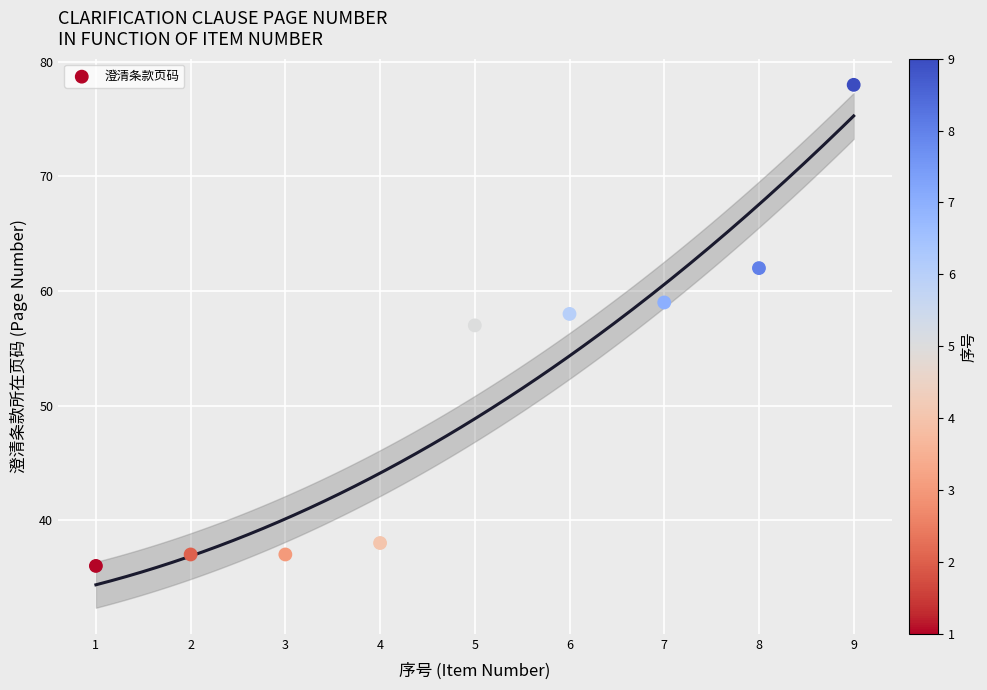

What is the range of Y values (max minus min)?

42